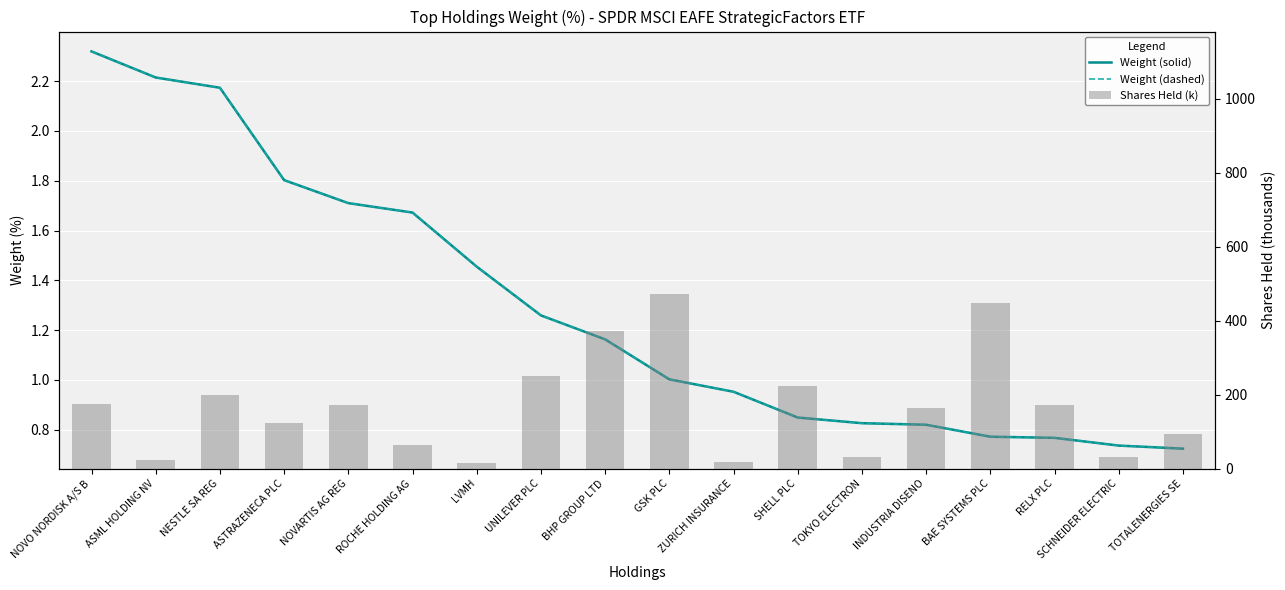

At which label does Weight (%) dashed first exceed 1?

NOVO NORDISK A/S B